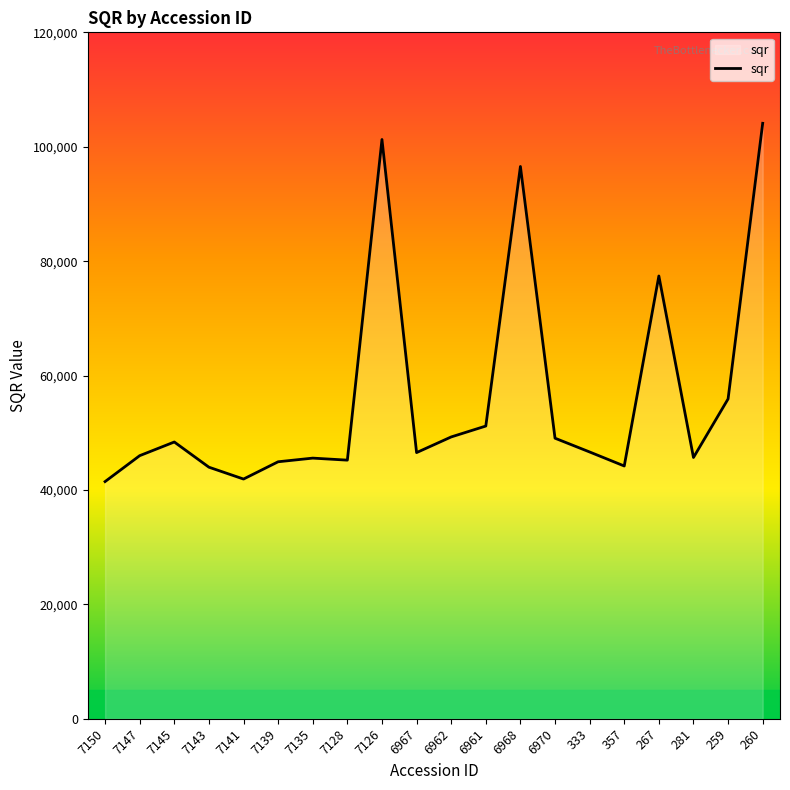

At which label is the value closest to 72784?

267